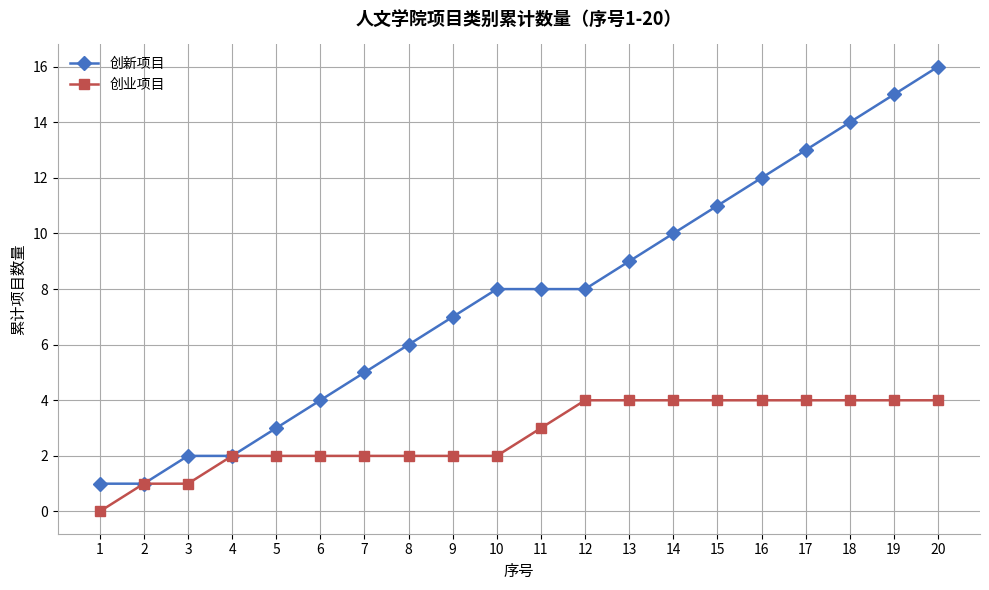

Reading left to right, extract all data points from this chart.

创新项目: 1=1	2=1	3=2	4=2	5=3	6=4	7=5	8=6	9=7	10=8	11=8	12=8	13=9	14=10	15=11	16=12	17=13	18=14	19=15	20=16
创业项目: 1=0	2=1	3=1	4=2	5=2	6=2	7=2	8=2	9=2	10=2	11=3	12=4	13=4	14=4	15=4	16=4	17=4	18=4	19=4	20=4